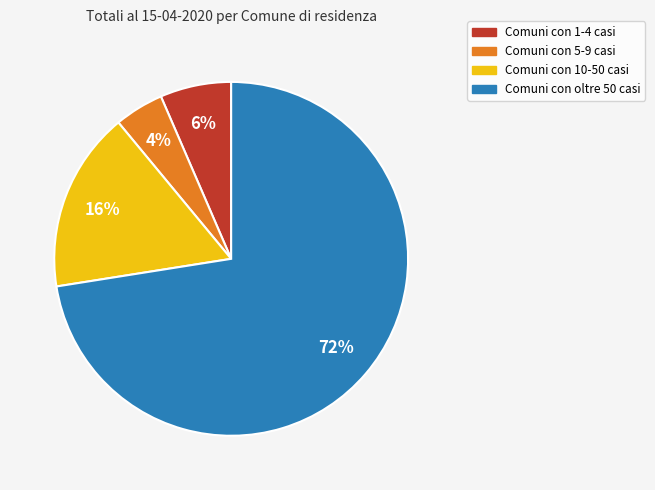

Is there any slice that represents more than half of the pie?

Yes